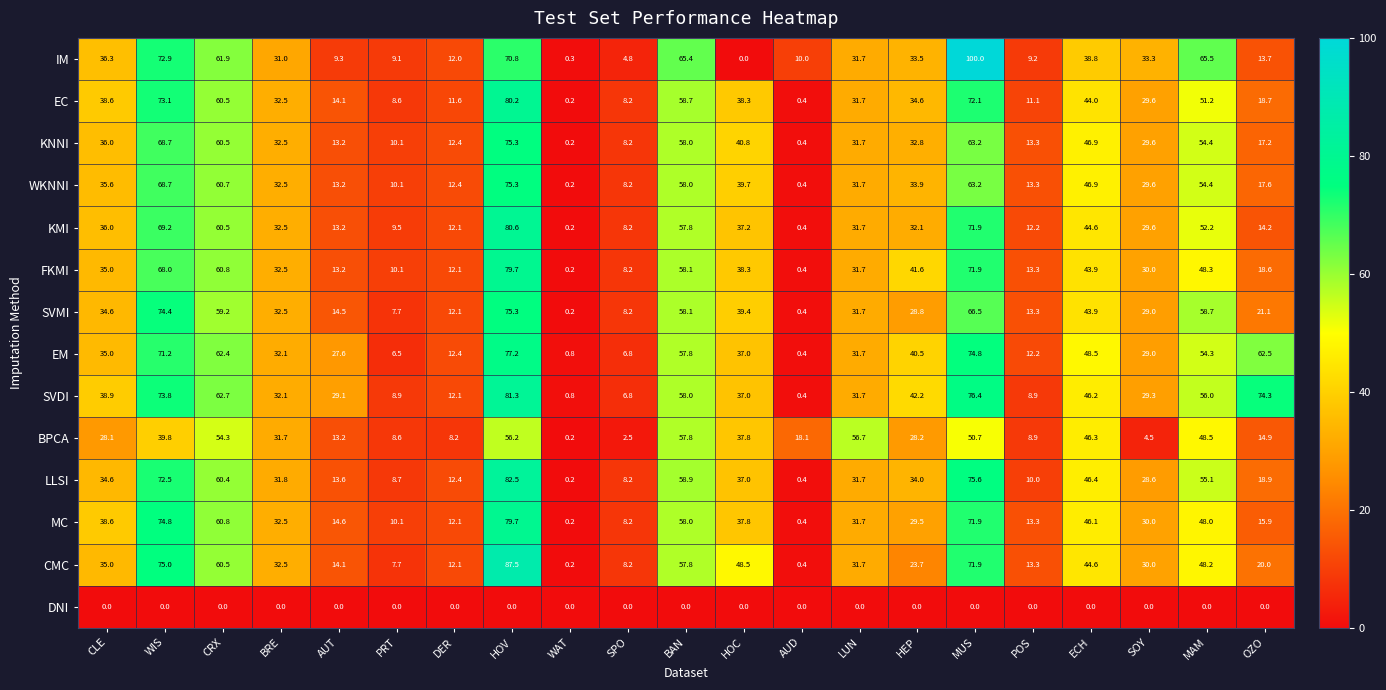

Which category has the lowest value in the SVDI series?

AUD